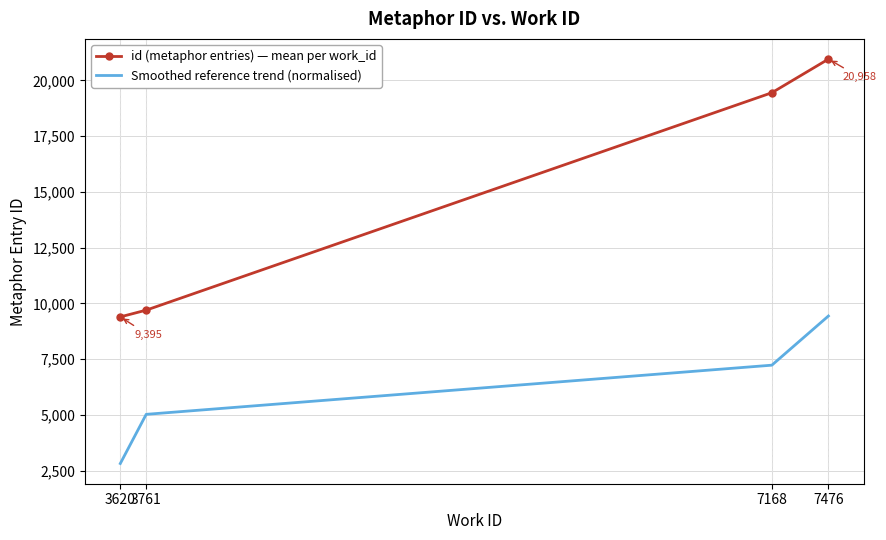

True or false: Smoothed reference trend (normalised) and id (metaphor entries) — mean per work_id cross at least once.

False